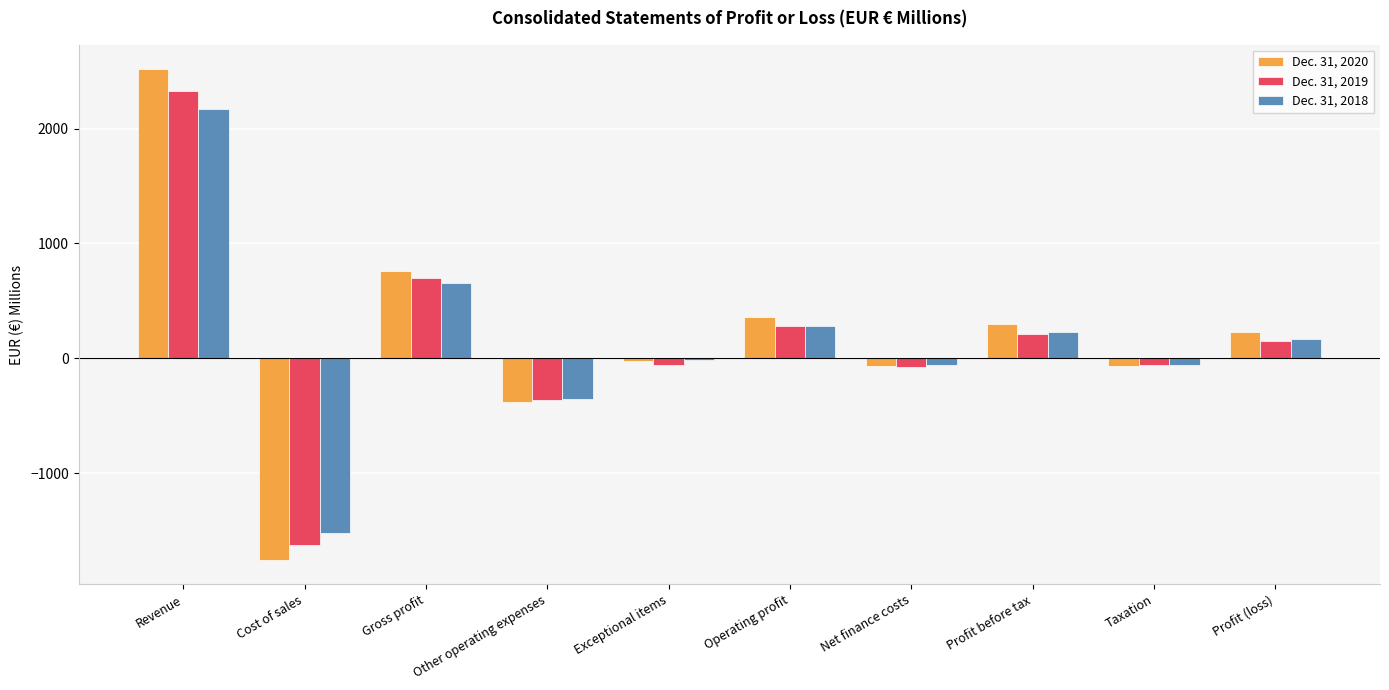

What is the spread (max minus min) of values at Operating profit?

76.1